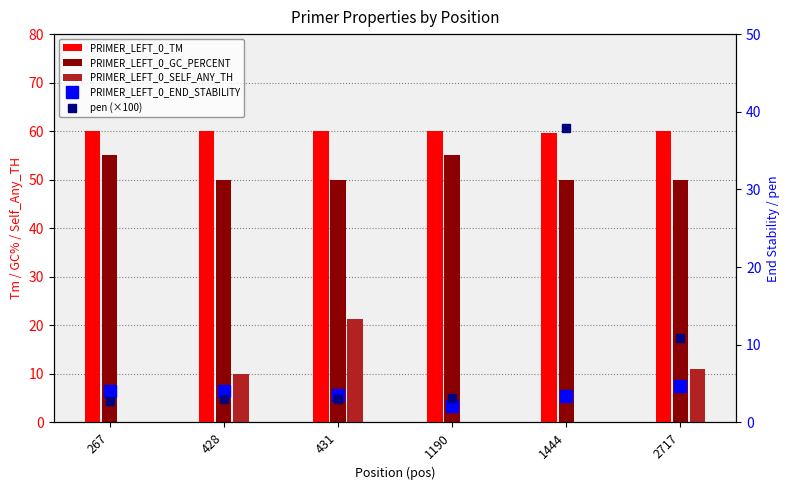

The pen (×100) series shows 37.9 at 1444. True or false?

True